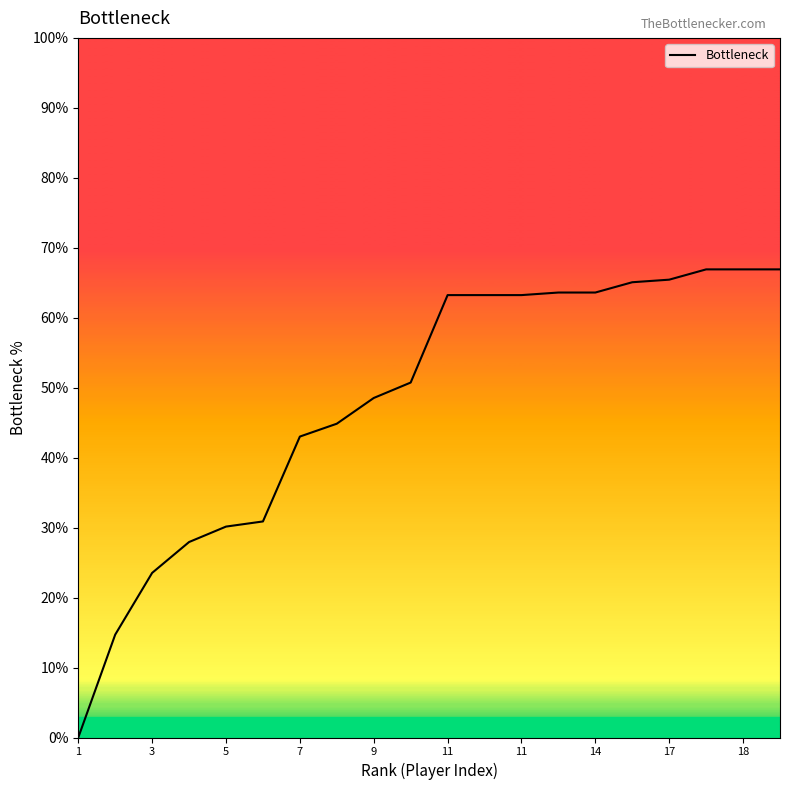

What is the greatest value displayed?

66.9